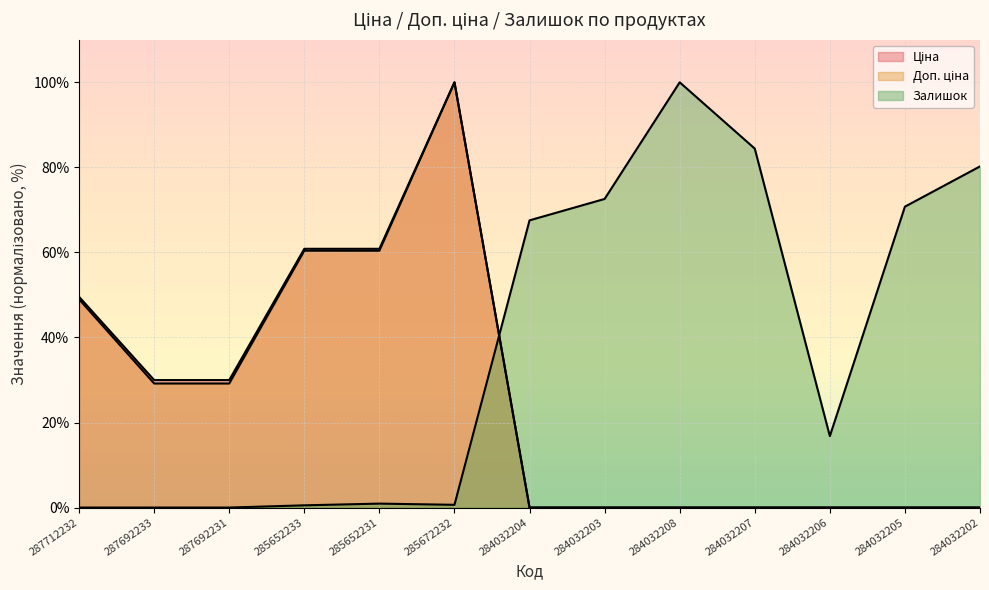

At which label is Залишок closest to 49?

284032204